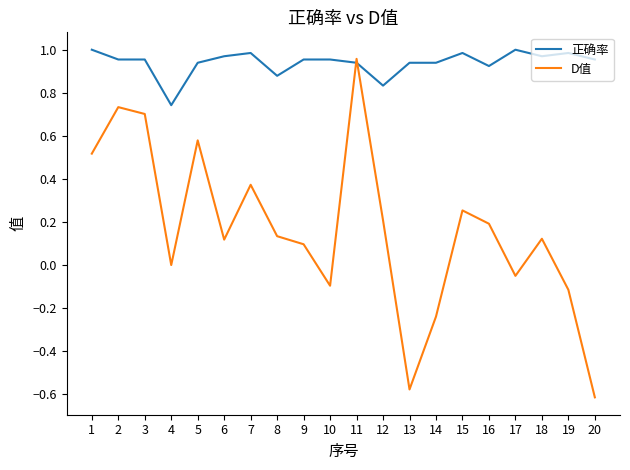

At which label is 正确率 closest to 0?

4